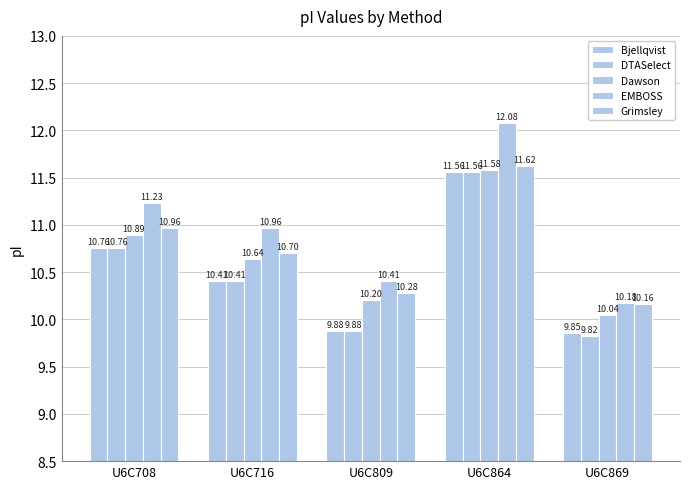

At which label does Bjellqvist reach its minimum?

U6C869